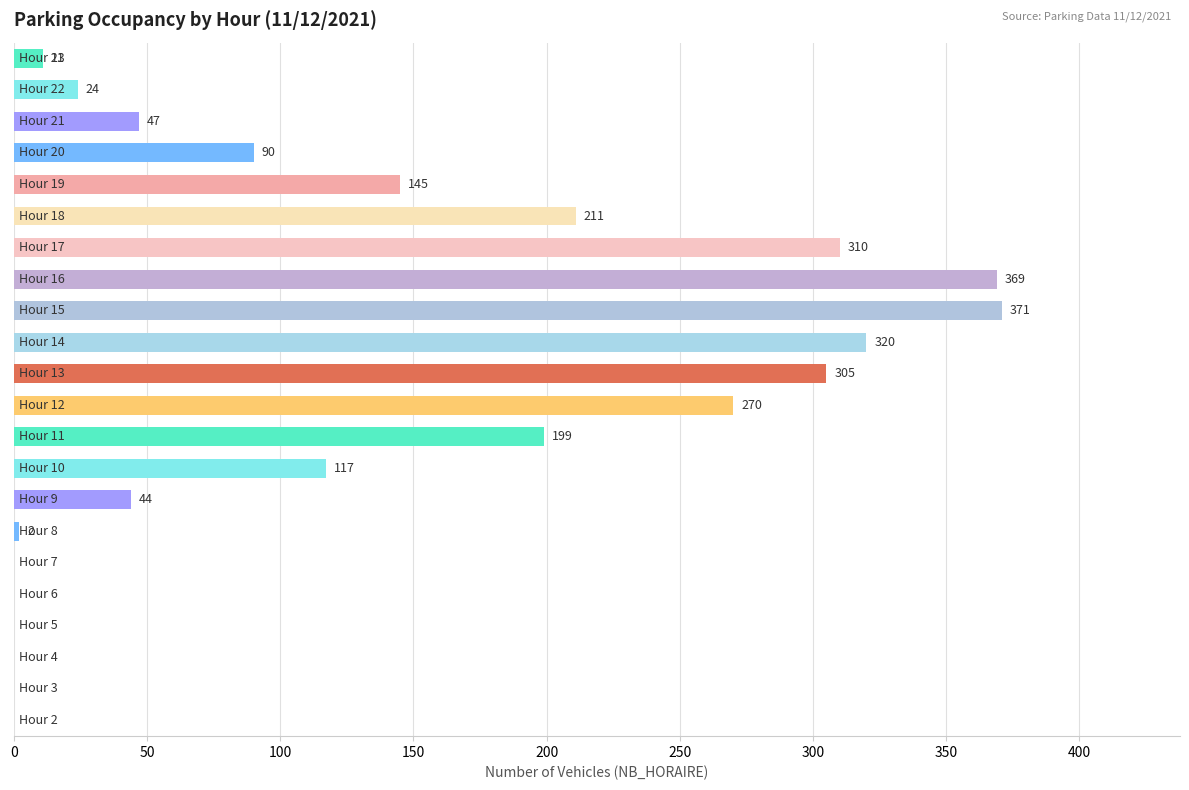

What is the greatest value displayed?

371